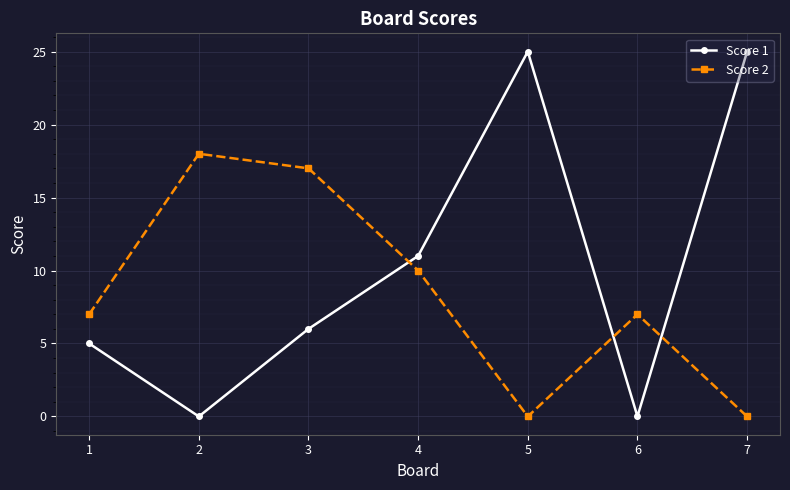

The value of Score 1 at 3 is 6. True or false?

True